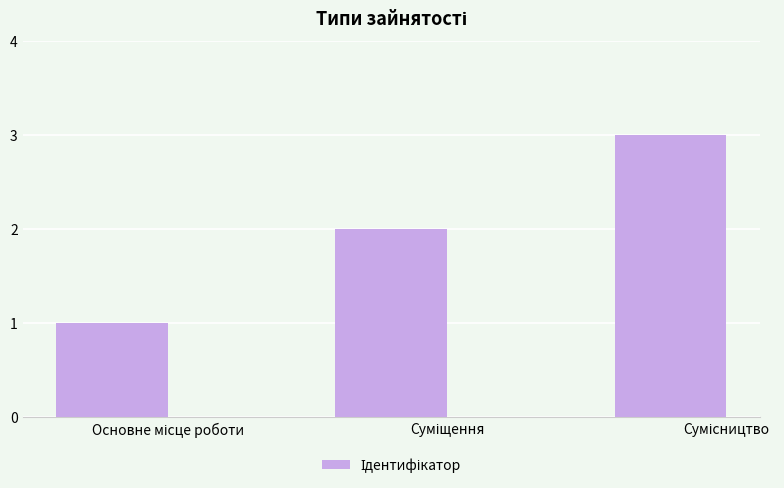

Are the bars grouped side by side (vs. stacked)?

No